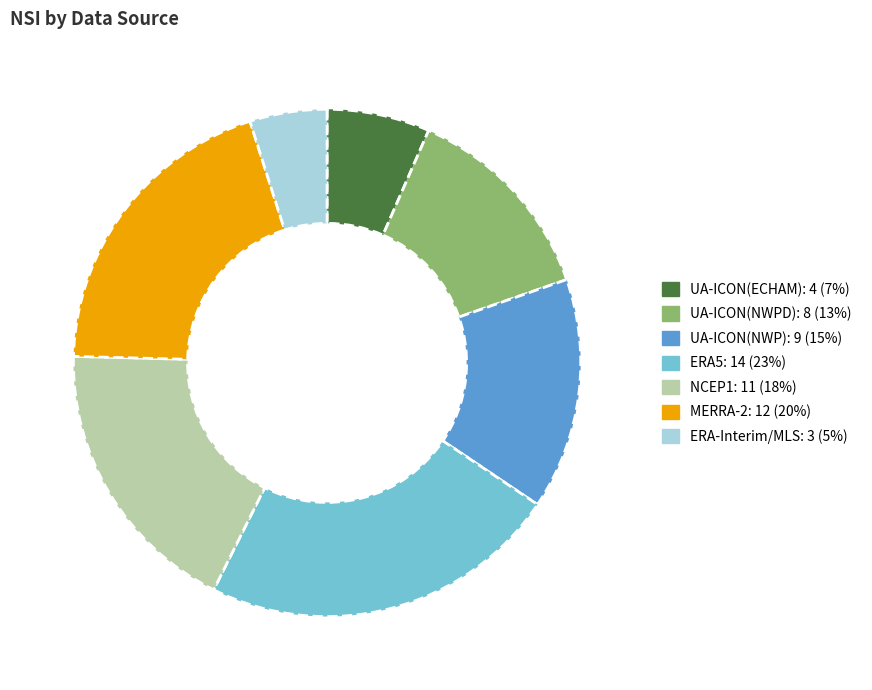

Is there a majority slice in this chart?

No